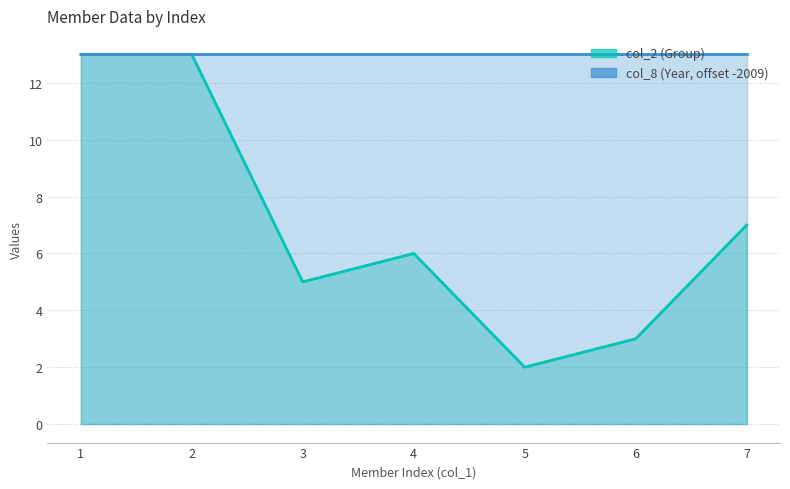

True or false: the data has more than 2 interior local peaks.

False